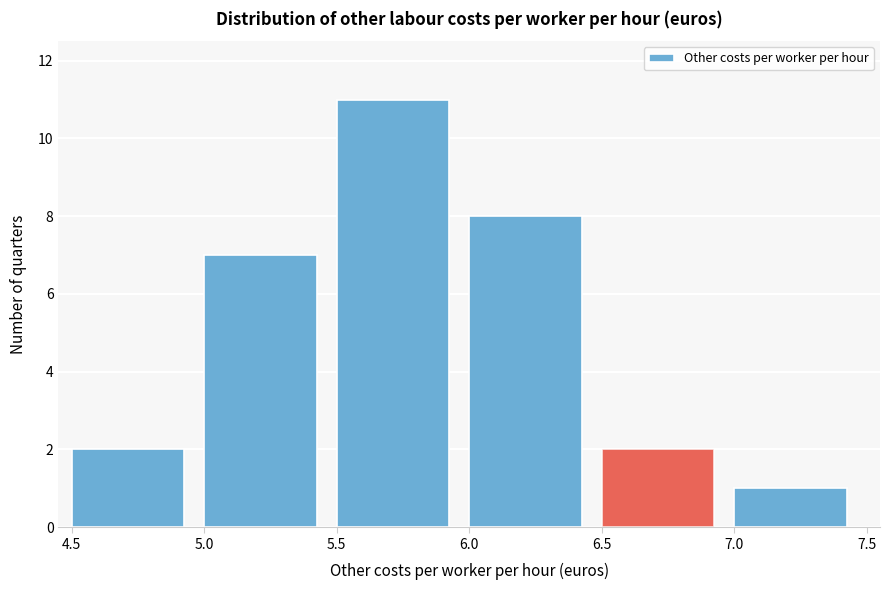

Which range on the x-axis has the tallest bar?

5.5 to 6.0